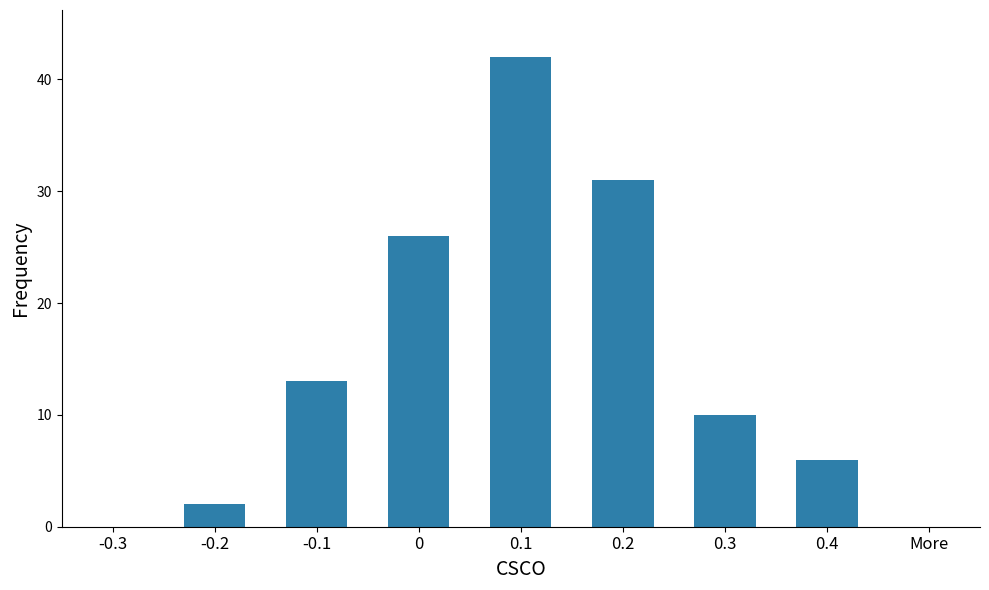

How many series are shown in this chart?

1